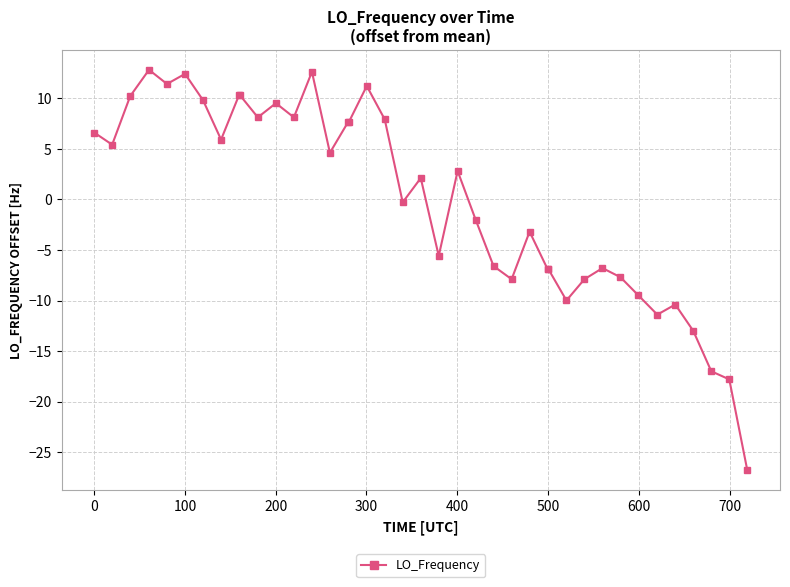

What is the difference between the maximum and second lowest values?

30.6